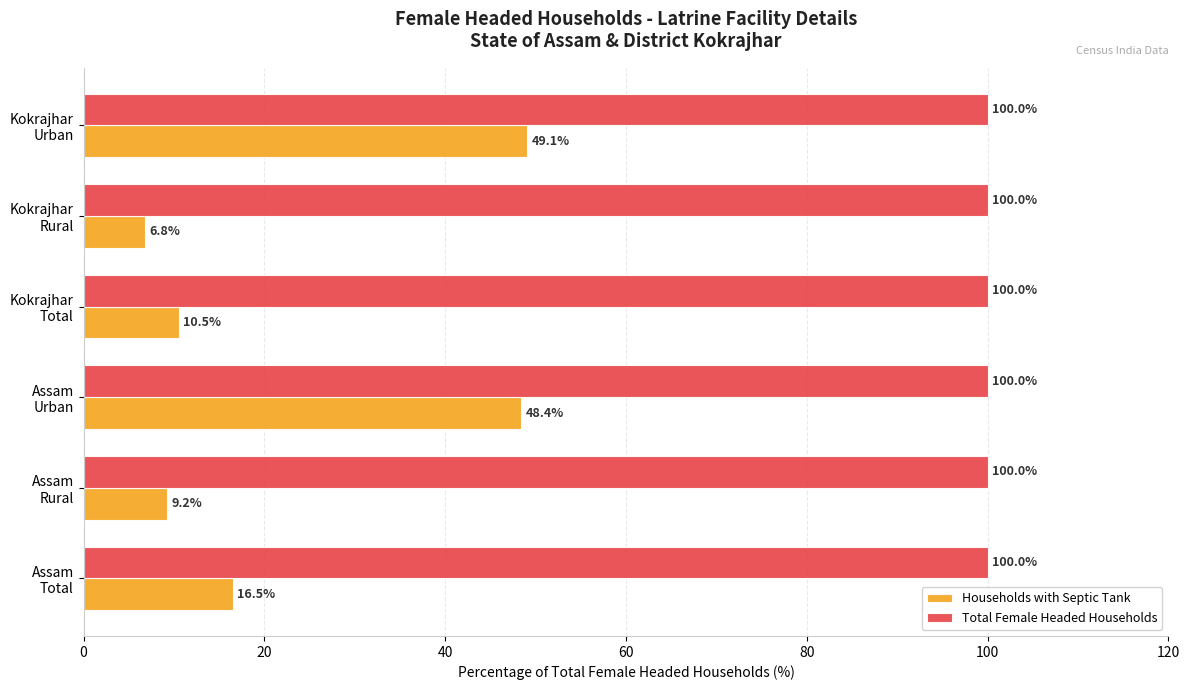

Rank the series by their maximum value, from lowest to highest.

Households with Septic Tank, Total Female Headed Households